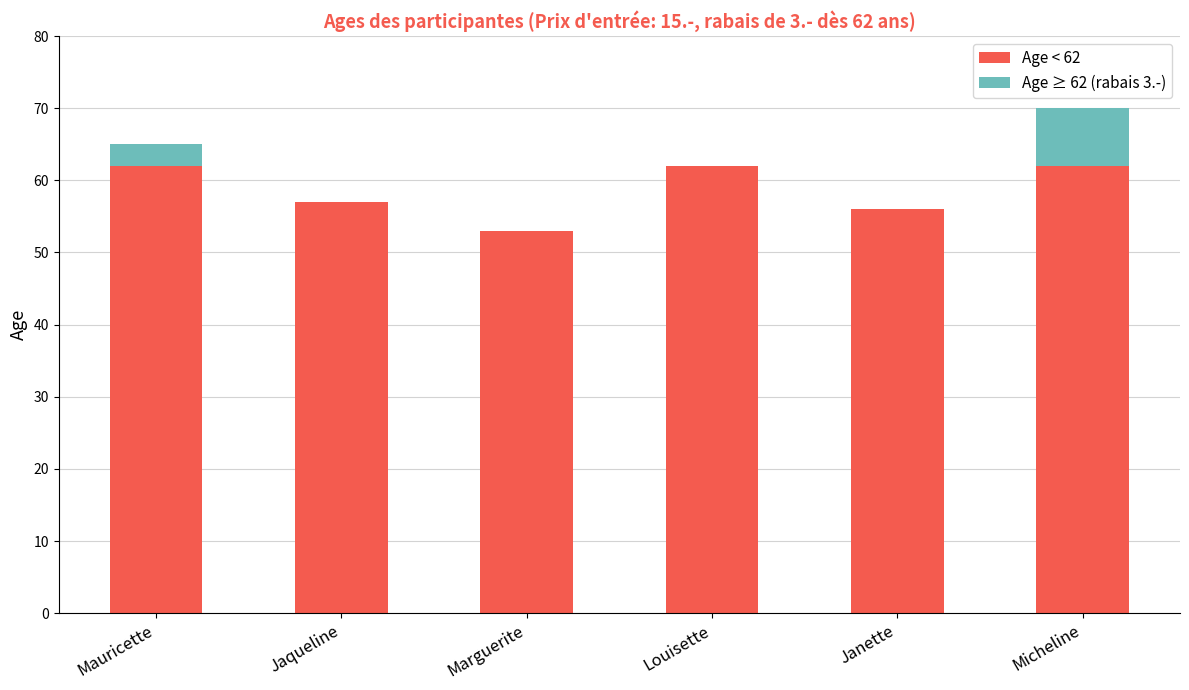

Is it true that Age < 62 equals 75 at Janette?

False